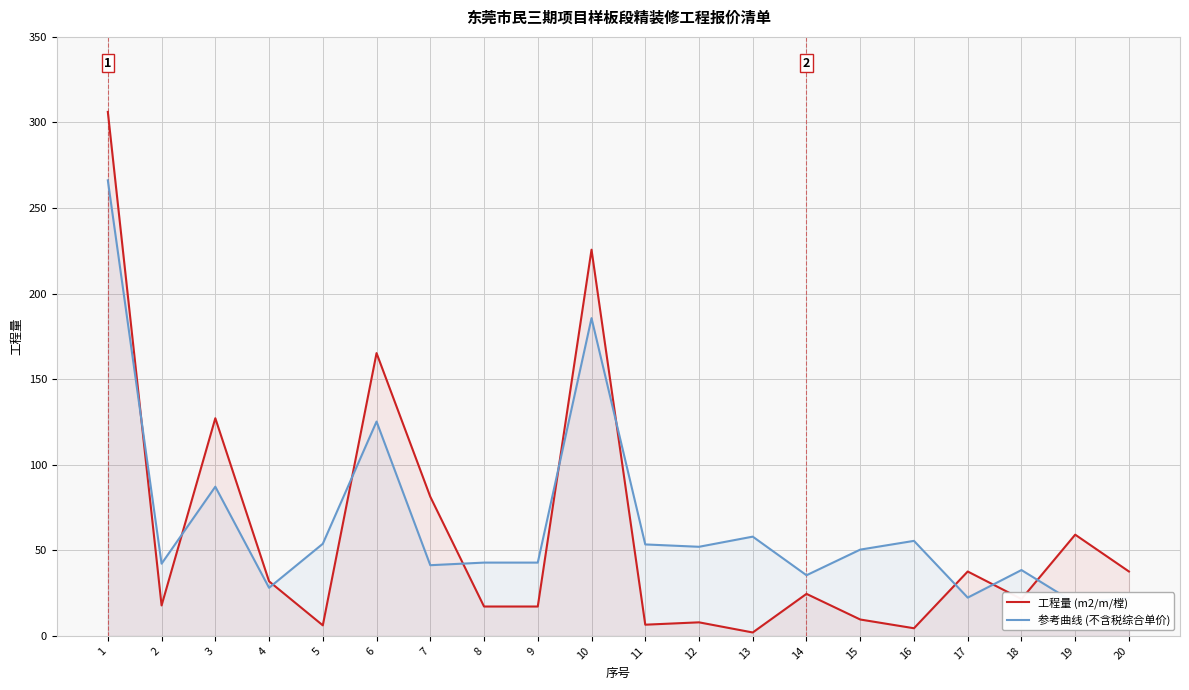

After their last crossing, which series has the higher values: 工程量 (m2/m/樘) or 参考曲线 (不含税综合单价)?

工程量 (m2/m/樘)